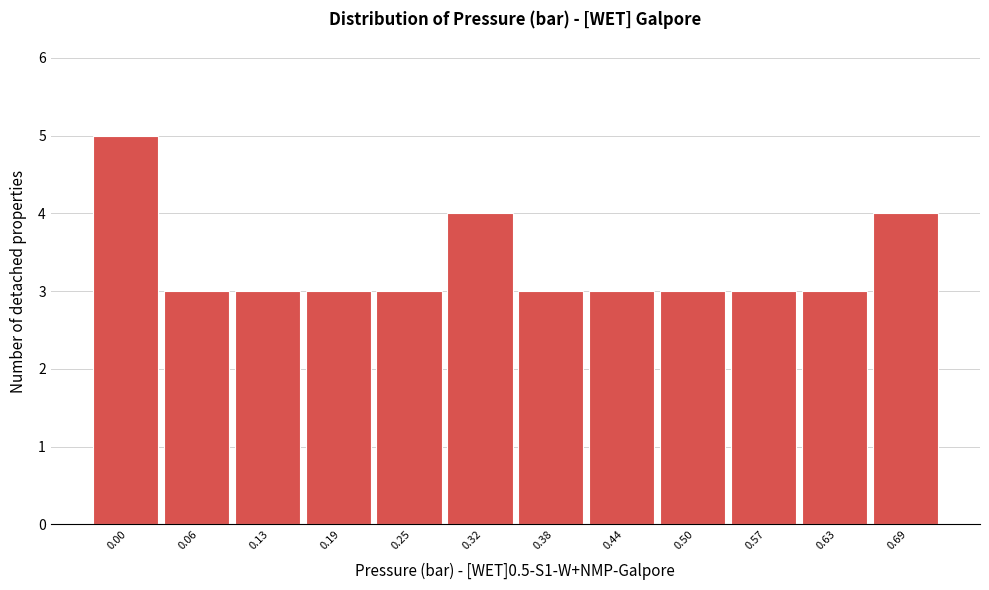

Reading left to right, transcribe all the data shown in this chart.

0.00=5	0.06=3	0.13=3	0.19=3	0.25=3	0.32=4	0.38=3	0.44=3	0.50=3	0.57=3	0.63=3	0.69=4